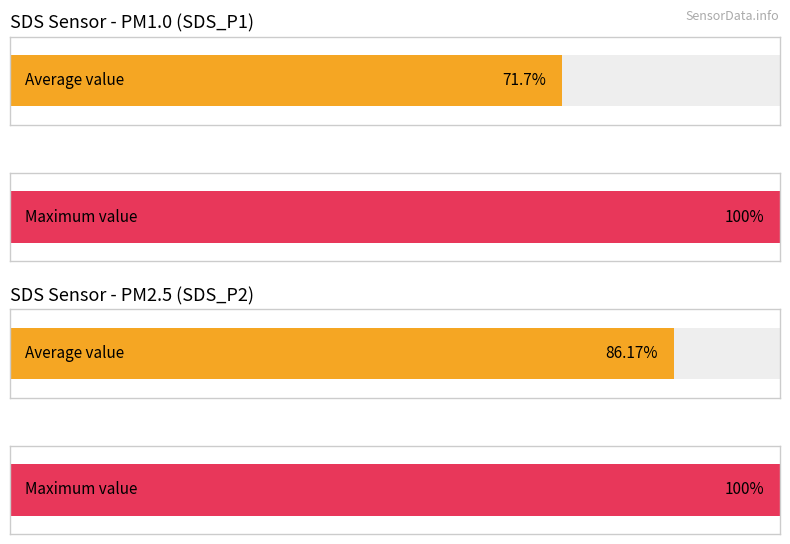

What are all the series names shown in the legend?

SDS_P1, SDS_P2